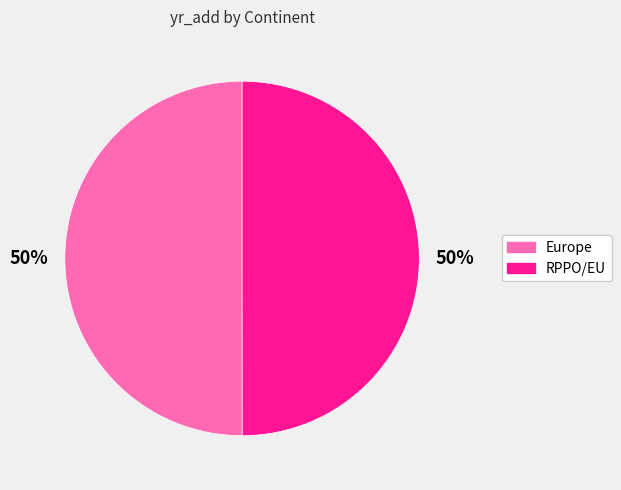

Is it true that RPPO/EU is 63% of the pie?

False